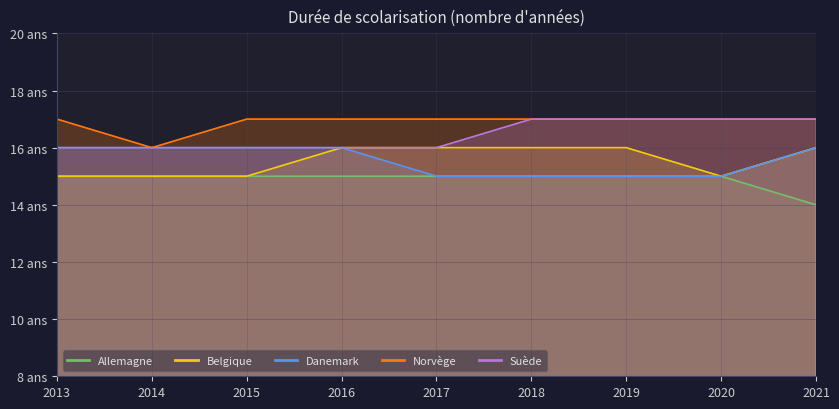

At which label is Allemagne closest to 14?

2021